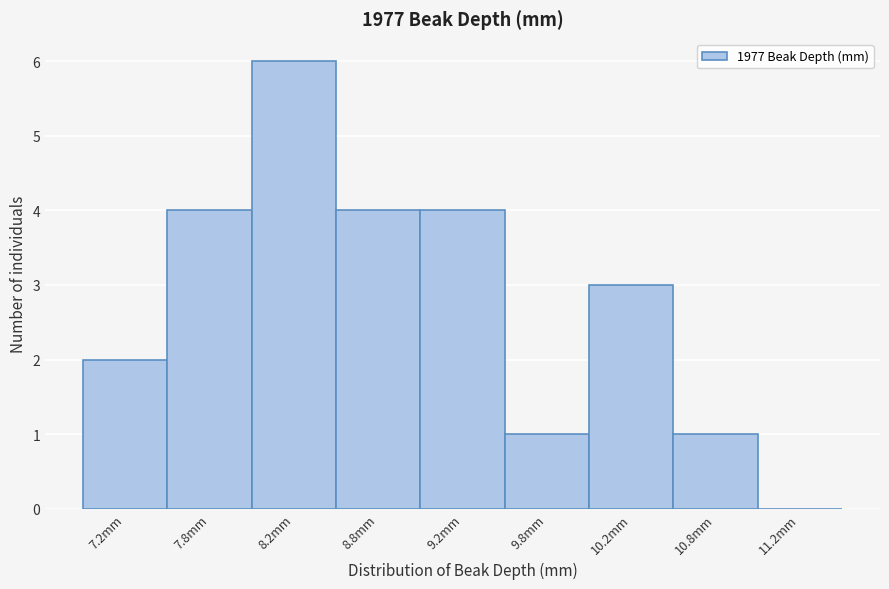

At which category does the chart reach its peak across all series?

8.2mm